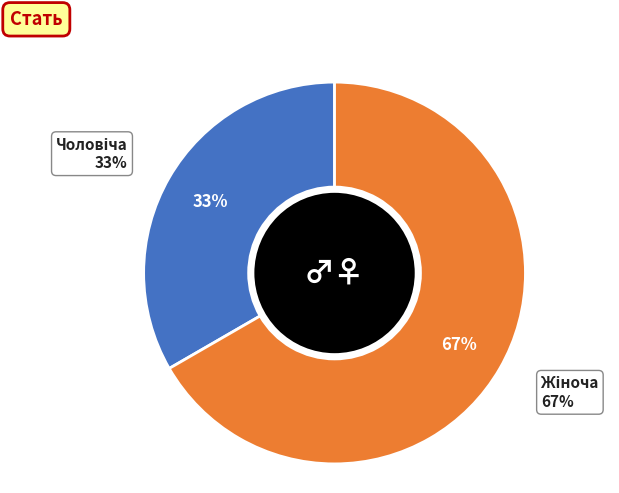

How many segments does this pie chart have?

2